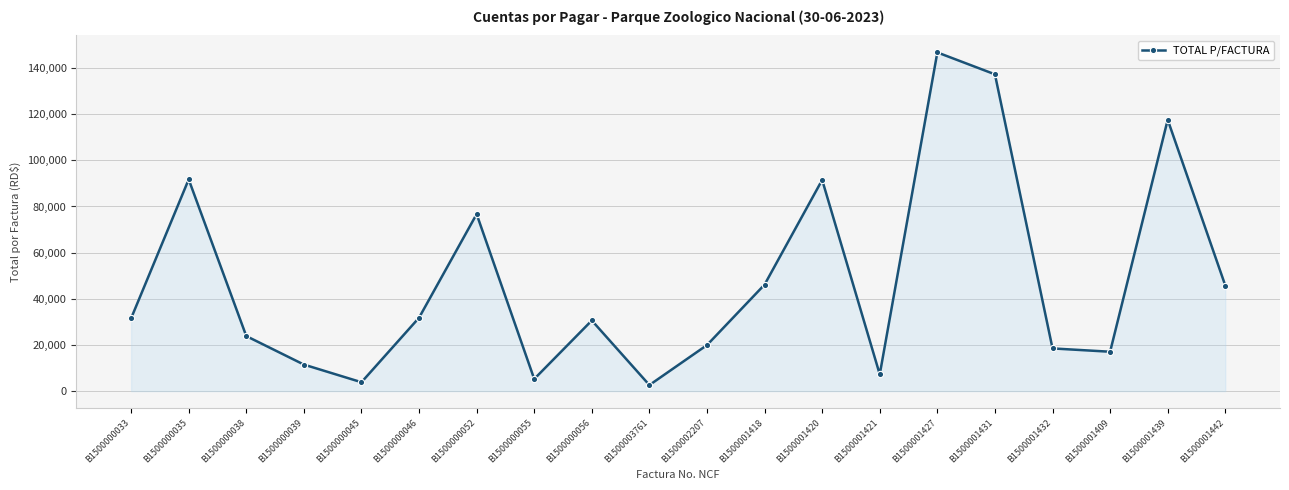

How many series are shown in this chart?

1